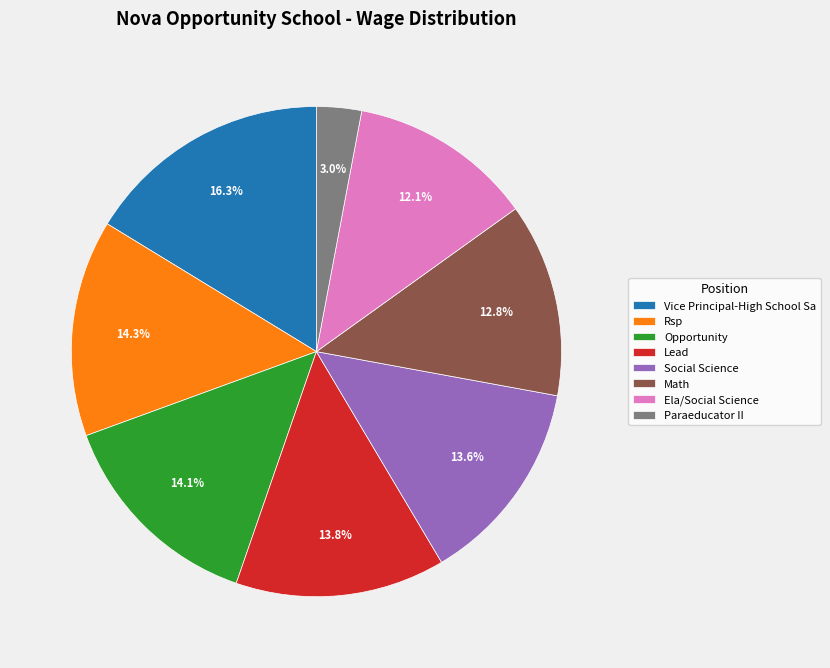

Is the sum of Vice Principal-High School Sa and Ela/Social Science greater than half?

No